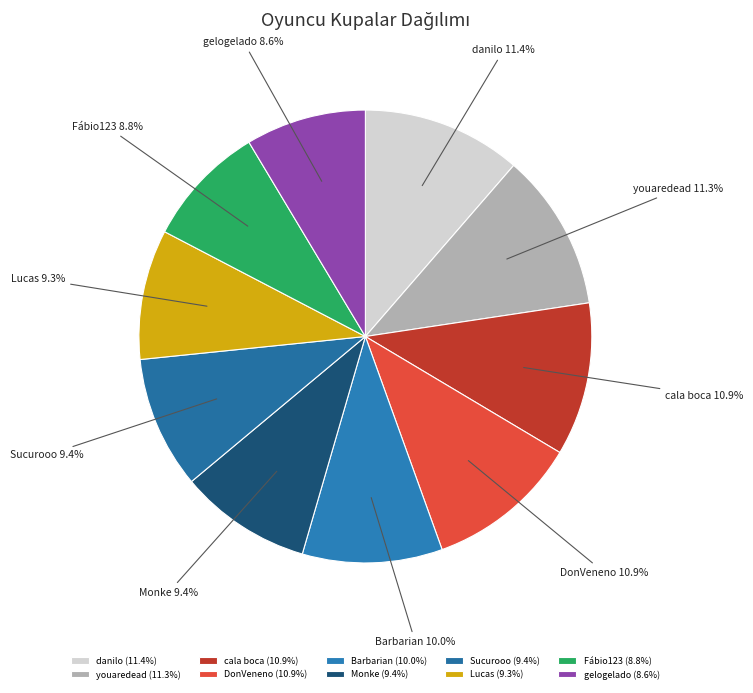

The Fábio123 slice represents 9% of the pie. True or false?

True